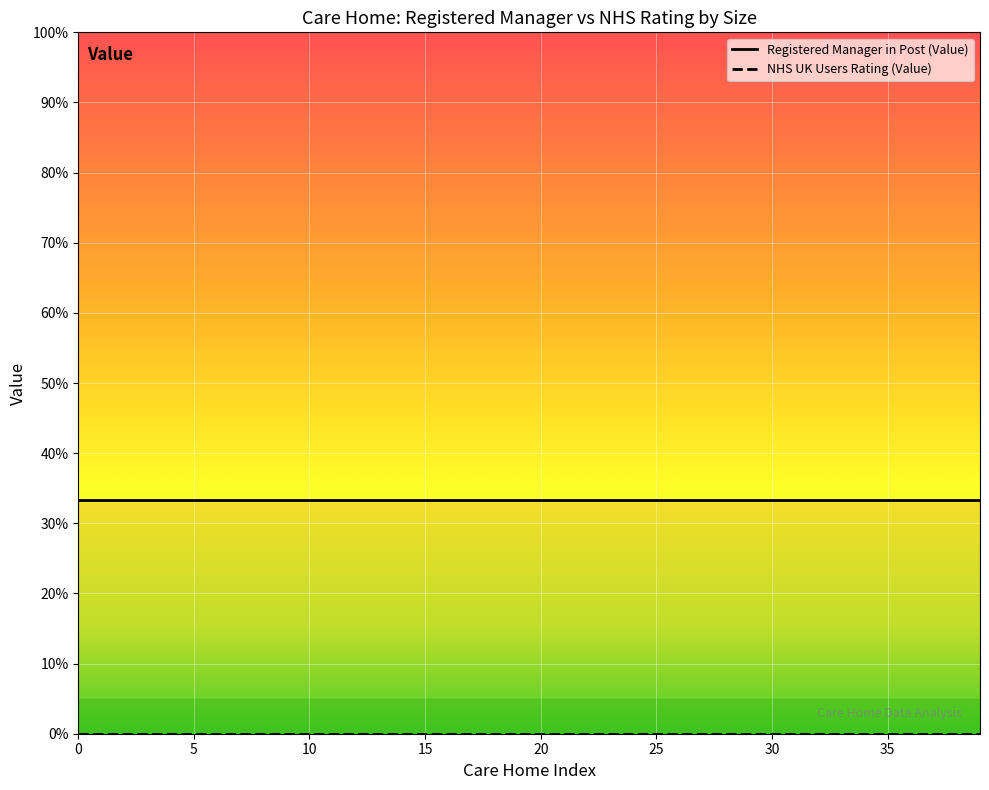

At Large, list the series in order from largest to smallest.

Registered Manager in Post (Value), NHS UK Users Rating (Value)